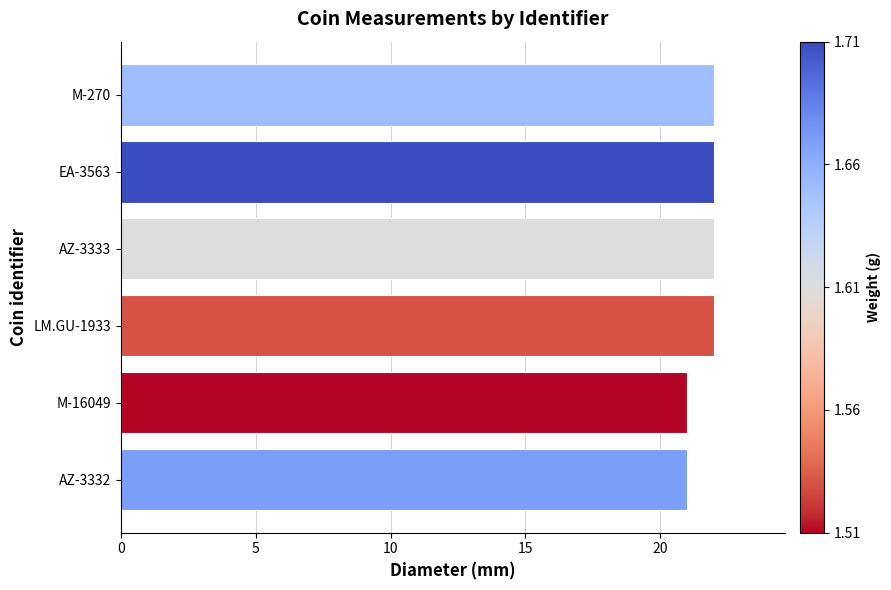

What is the ratio of the value at EA-3563 to the value at M-16049?

1.0